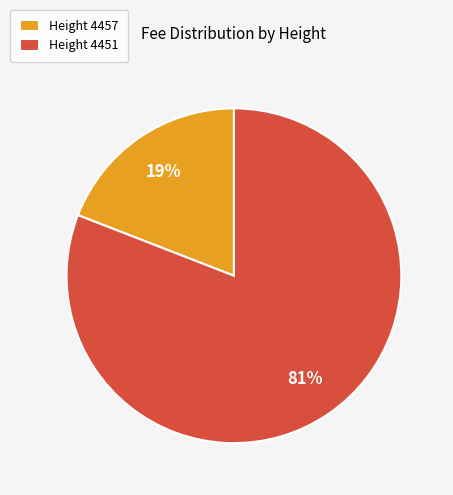

To the nearest percent, what is the average slice percentage?

50%